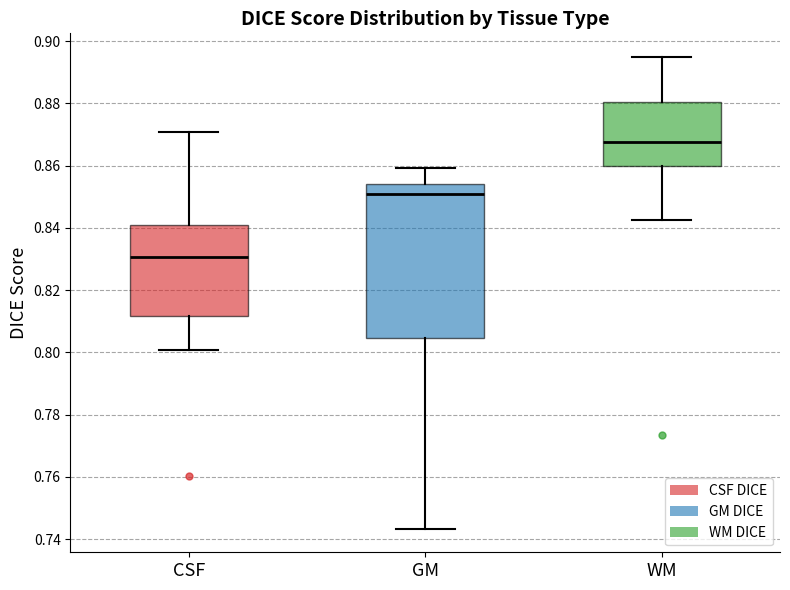

Which box is the tallest, from its lower edge to its upper edge?

GM